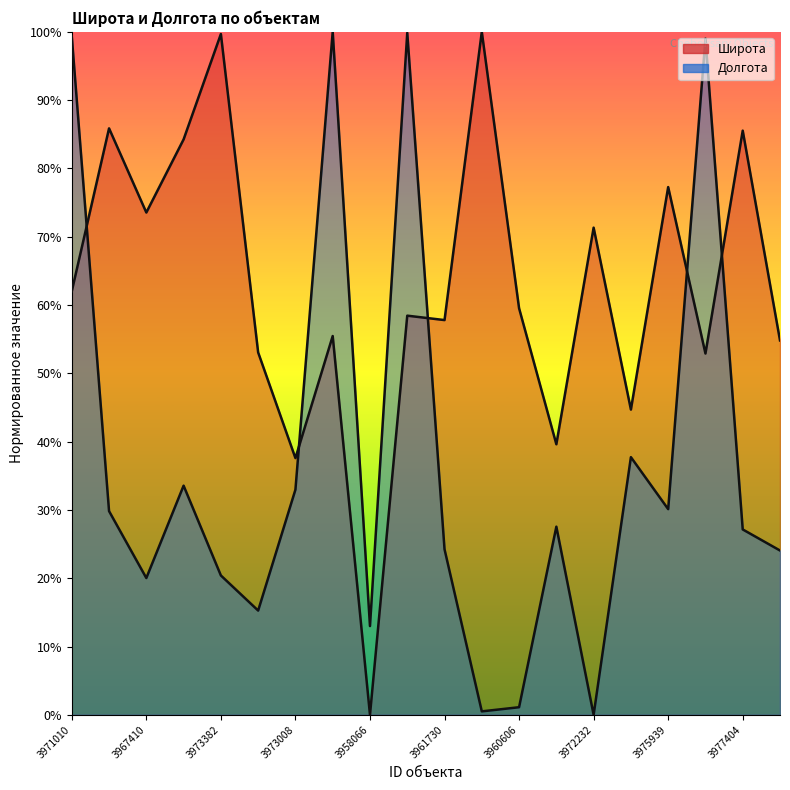

Which series changed the most between 3967410 and 3980638?

Широта